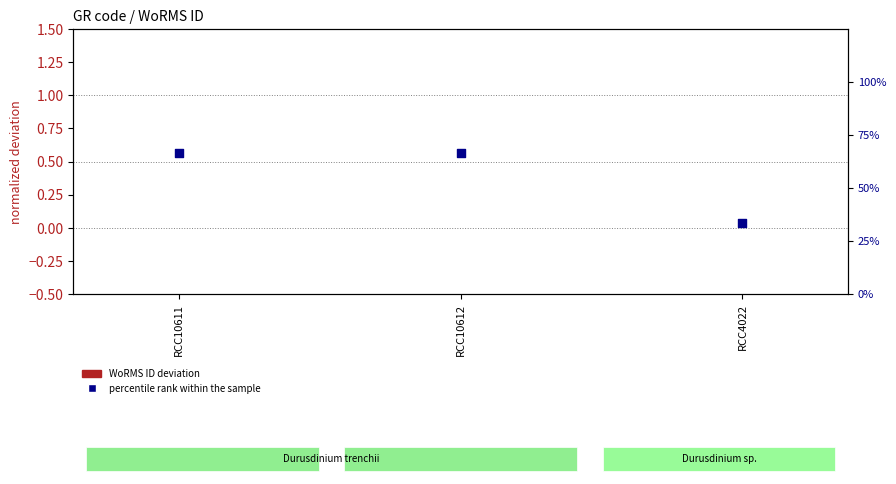

Which series contains the highest Y value?

percentile rank within the sample